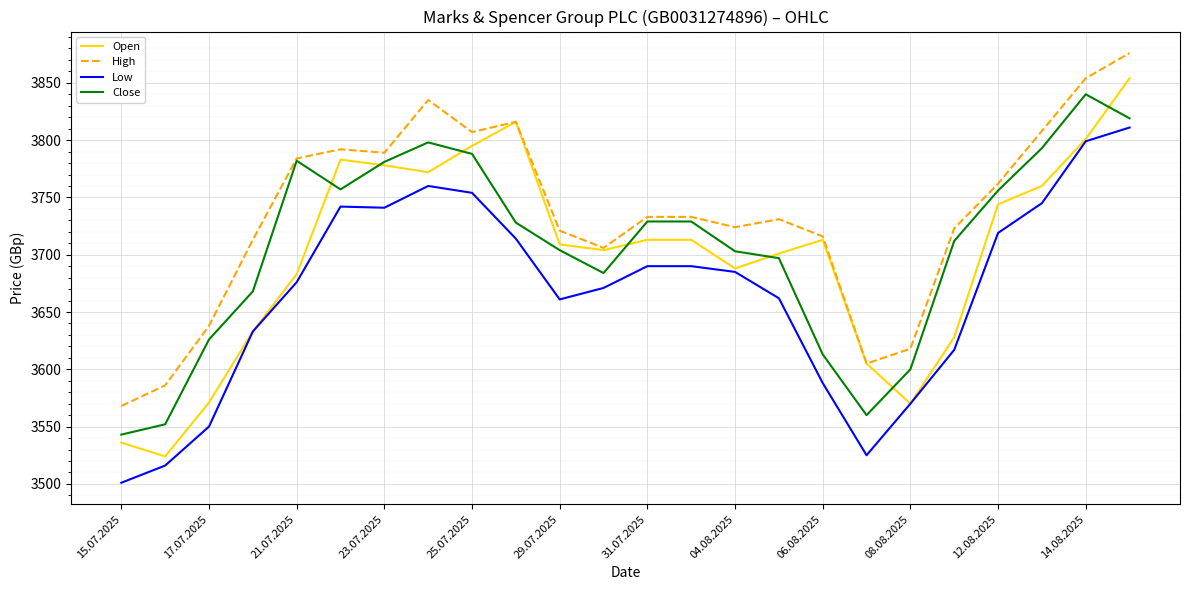

True or false: High has more than 1 points higher than both neighbors.

True